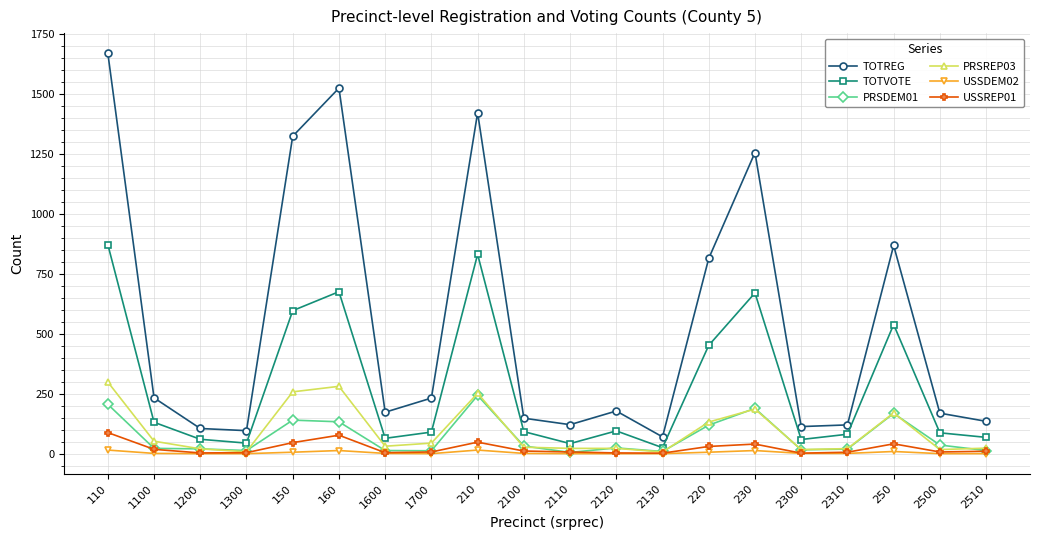

What is the minimum value for PRSREP03?

7